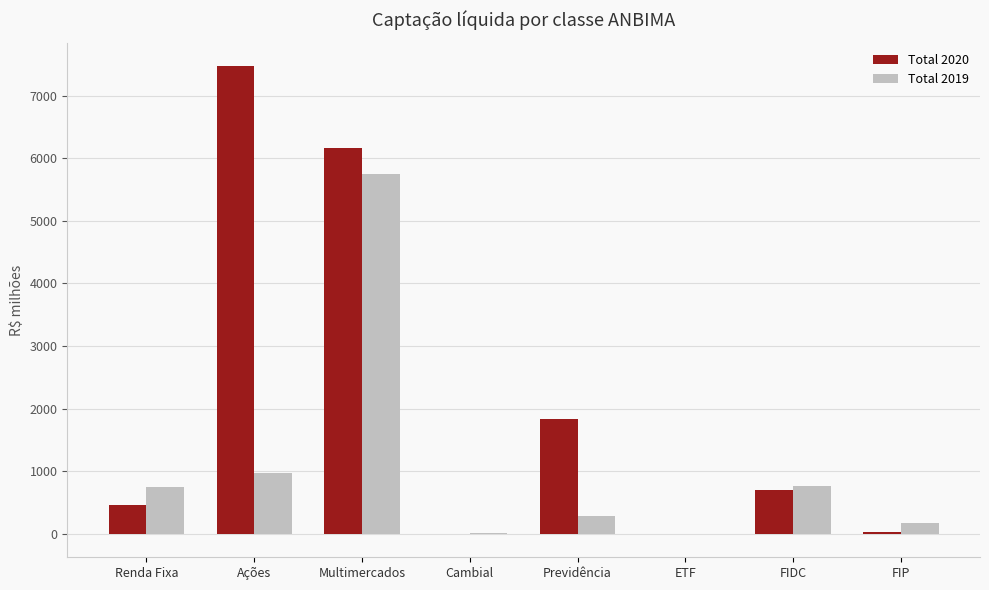

What is the sum of the Total 2019 values at FIDC and Renda Fixa?

1512.5